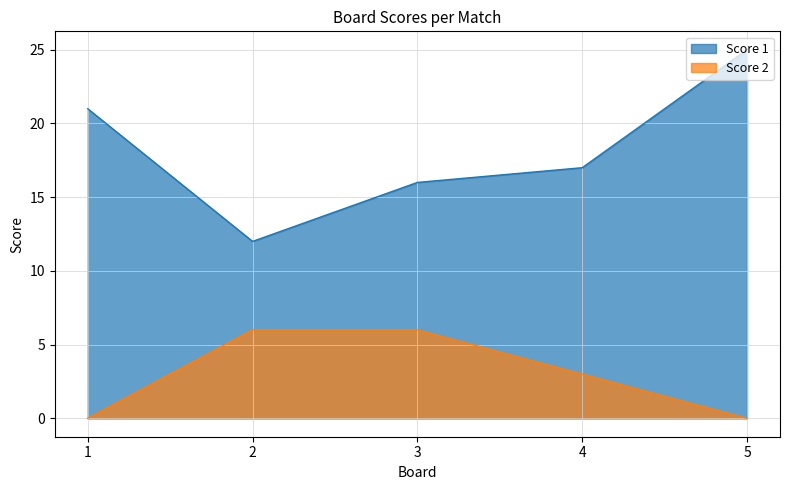

True or false: Score 1 and Score 2 cross at least once.

False